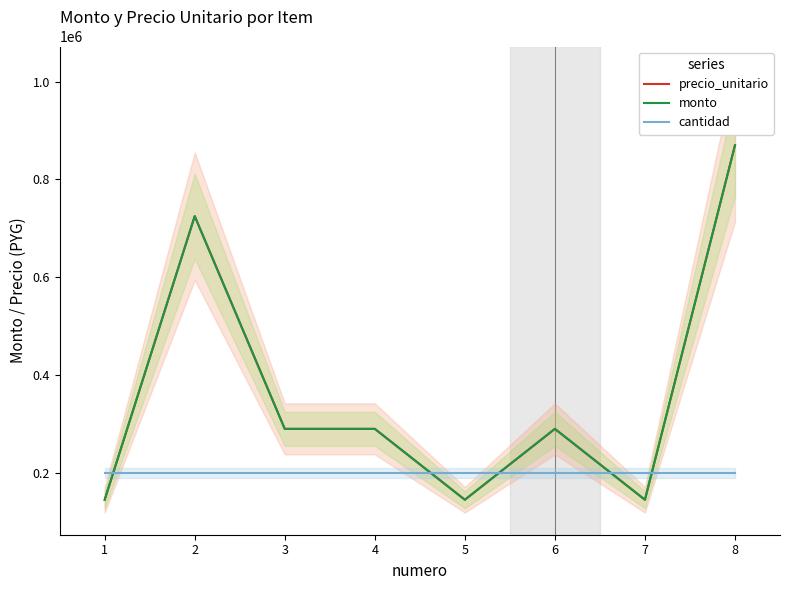

List the labels in order of precio_unitario value, smallest first.

1, 5, 7, 3, 4, 6, 2, 8